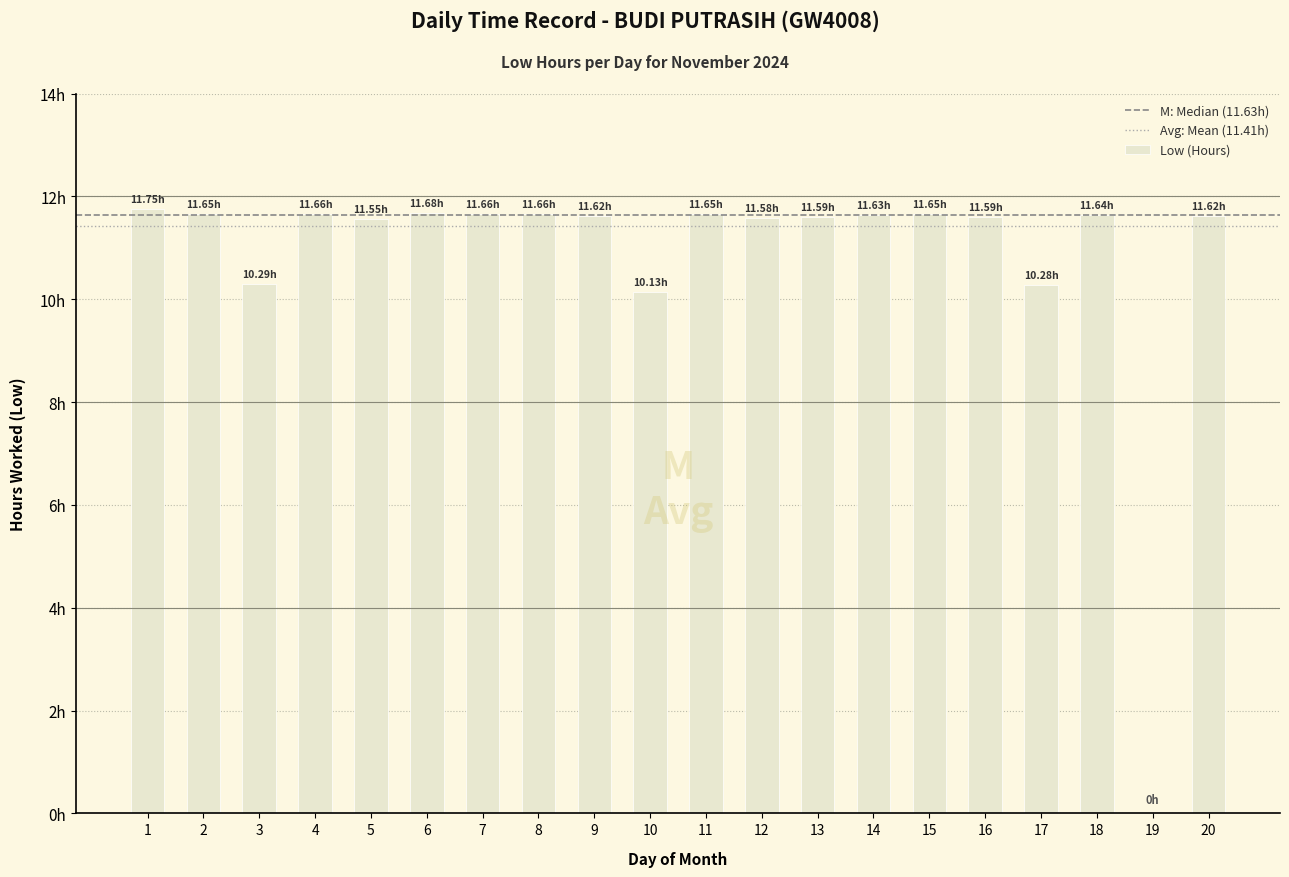

Reading left to right, transcribe all the data shown in this chart.

1=11.8	2=11.7	3=10.3	4=11.7	5=11.6	6=11.7	7=11.7	8=11.7	9=11.6	10=10.1	11=11.7	12=11.6	13=11.6	14=11.6	15=11.7	16=11.6	17=10.3	18=11.6	19=0.0	20=11.6